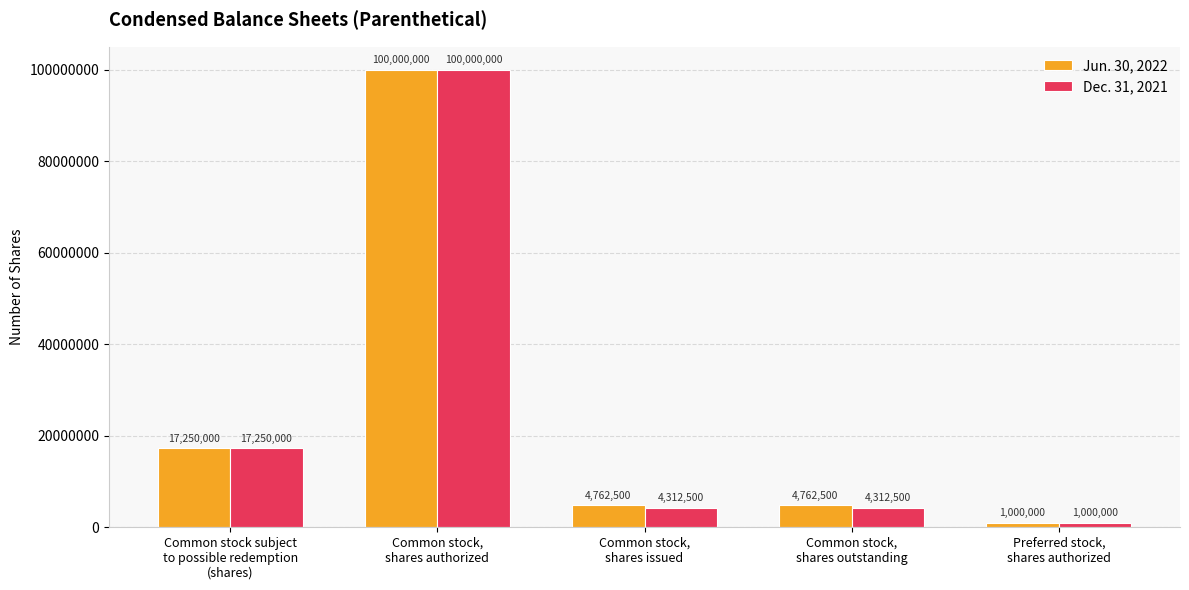

What is the minimum value for Dec. 31, 2021?

1000000